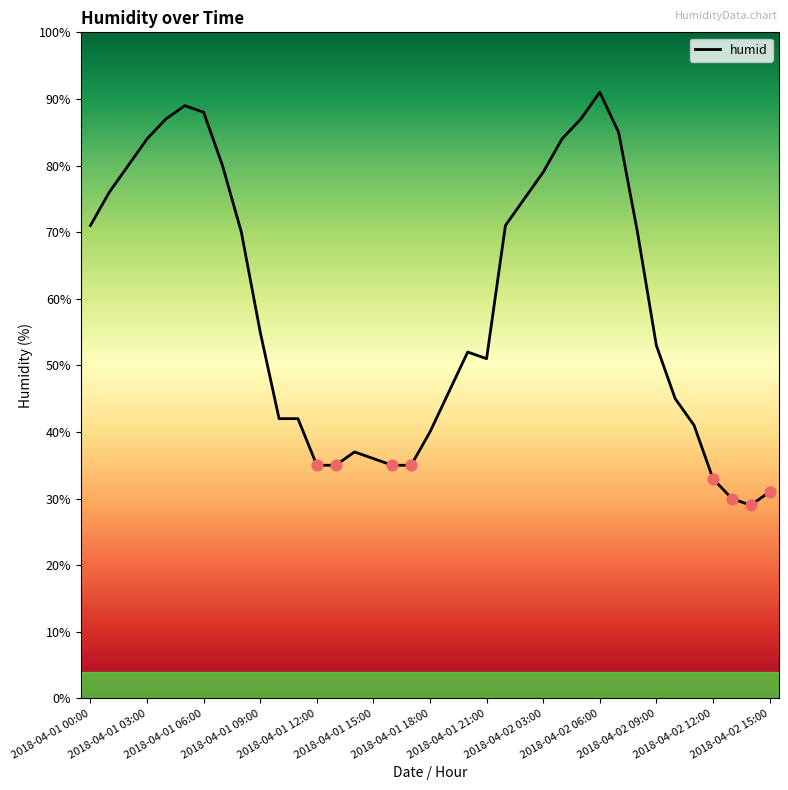

What is the greatest value displayed?

91